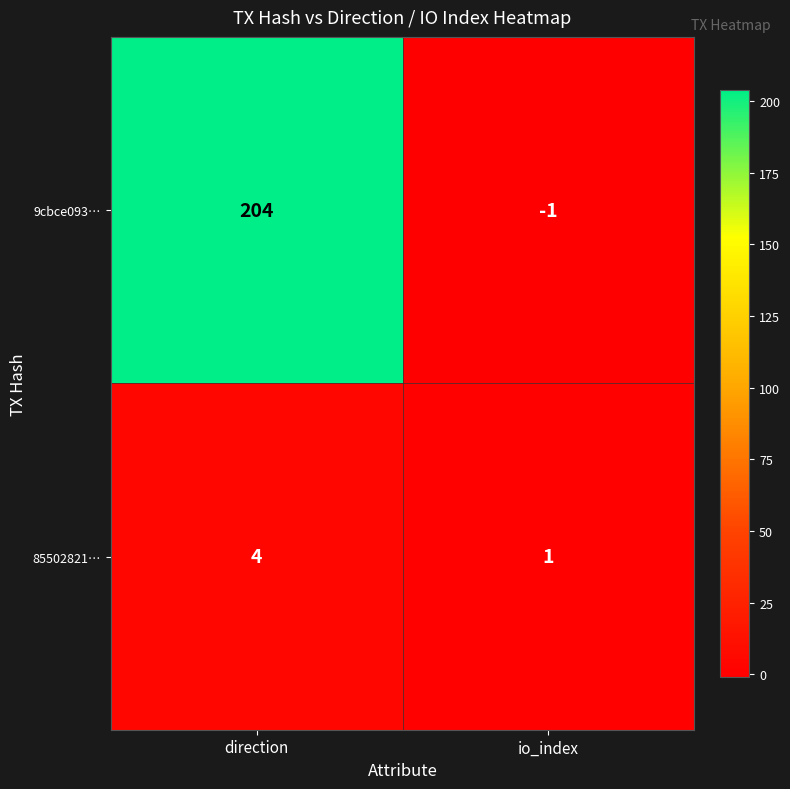

What is the total value across all series at direction?

208